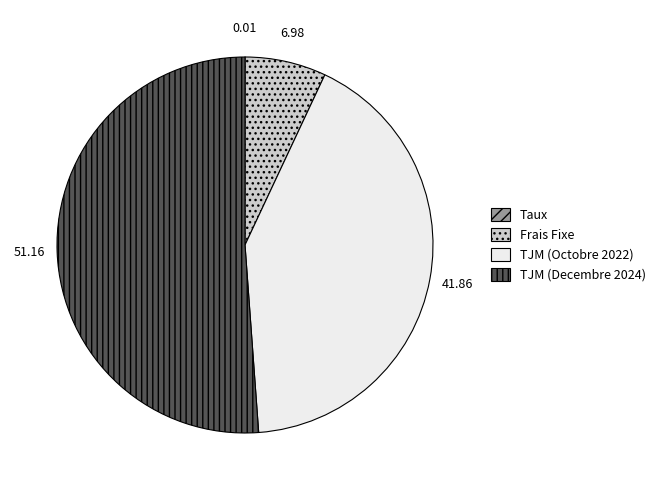

Approximately how many times larger is the value at TJM (Decembre 2024) compared to TJM (Octobre 2022)?

1.2